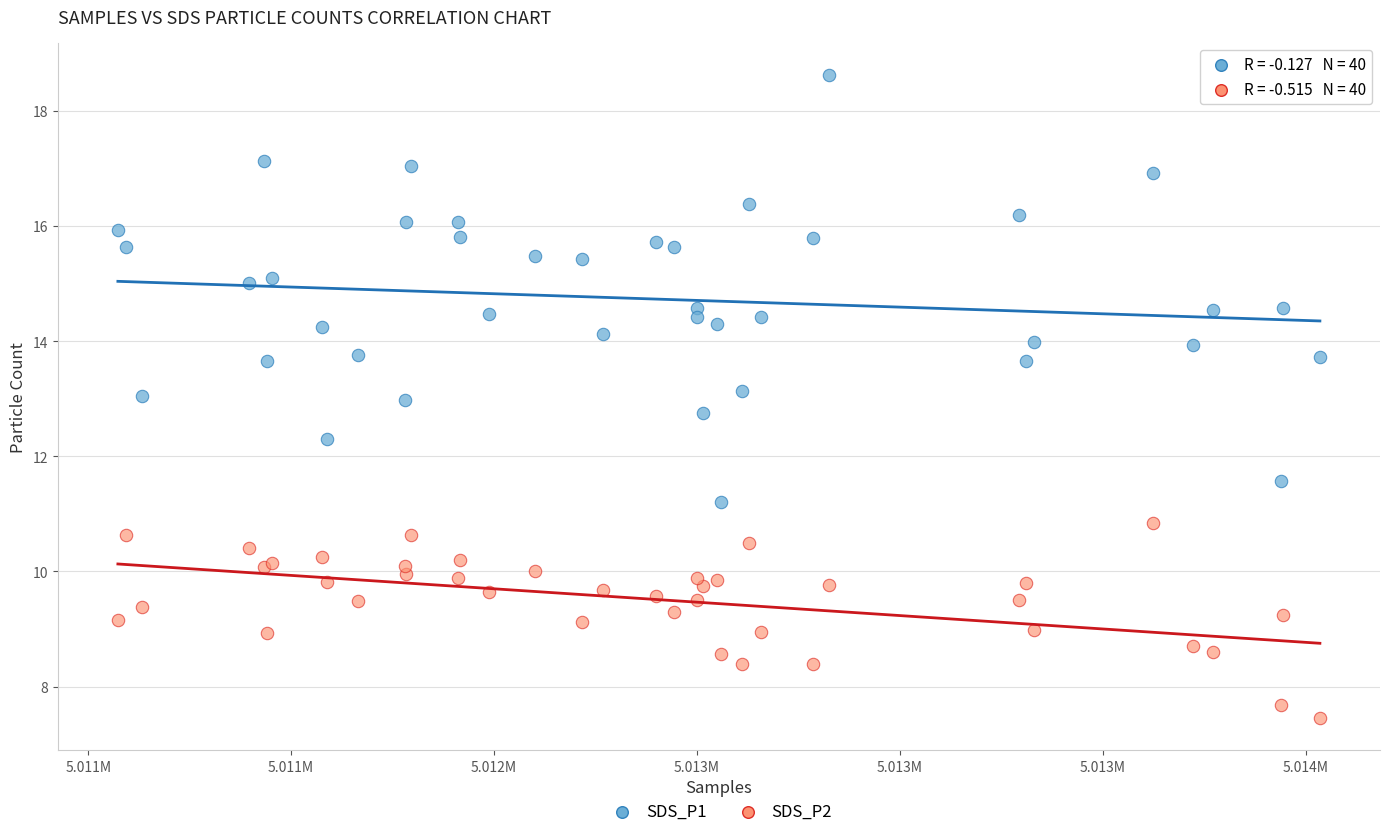

Which series has the widest spread of Y values?

SDS_P1